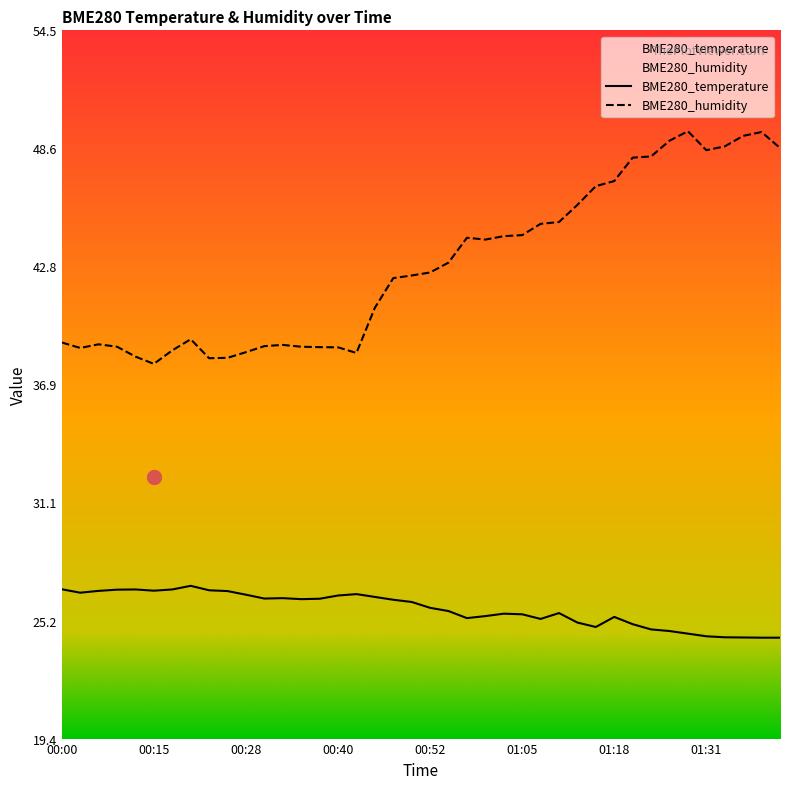

Which series has the widest spread of values?

BME280_humidity